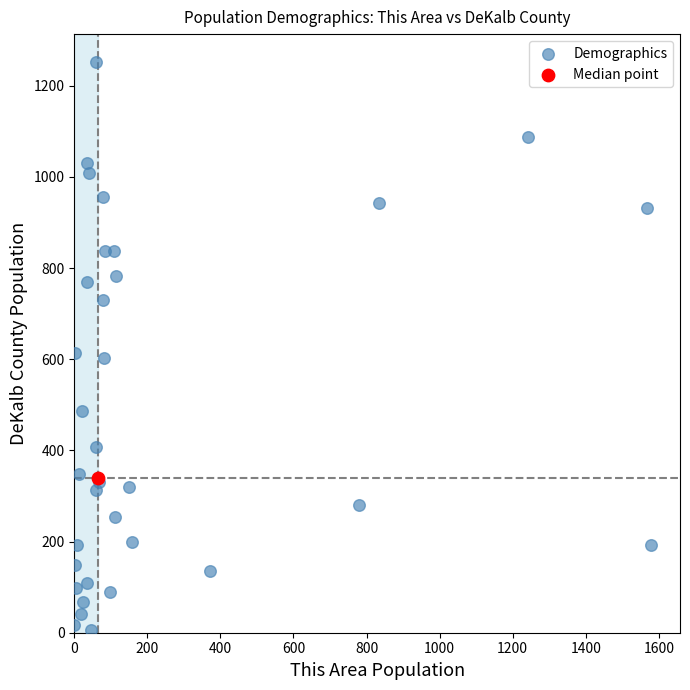

What are all the series names shown in the legend?

Demographics, Median point